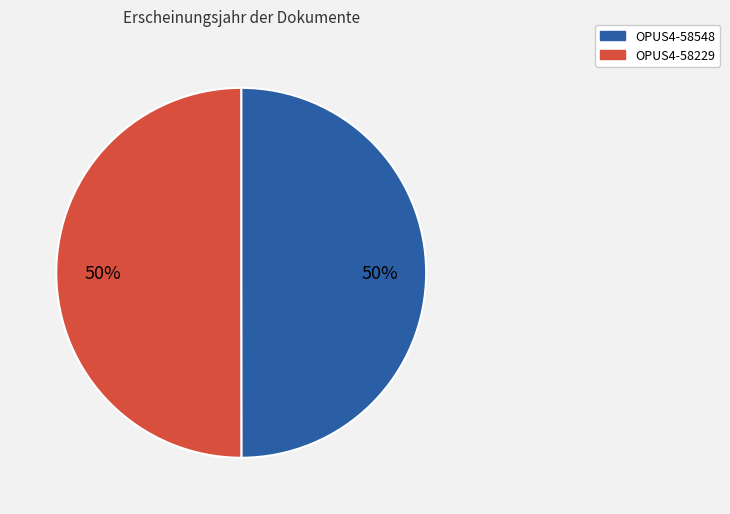

The OPUS4-58229 slice represents 64% of the pie. True or false?

False